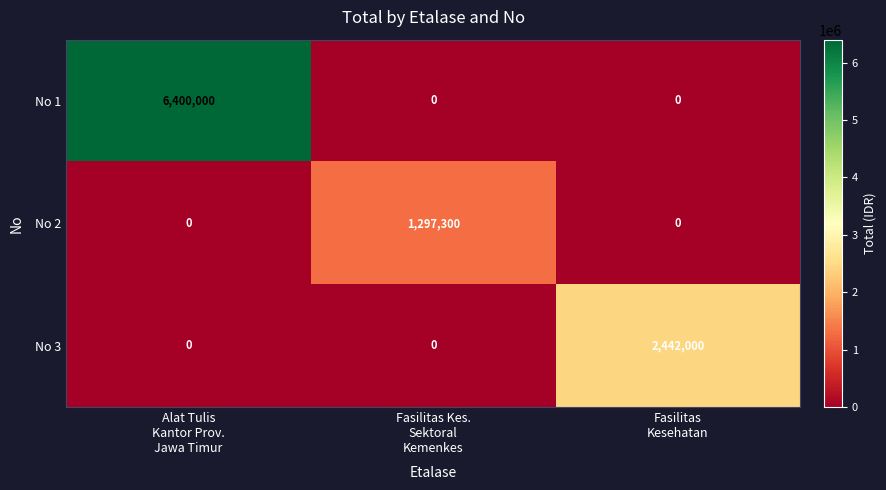

Which series has the widest spread of values?

No 1